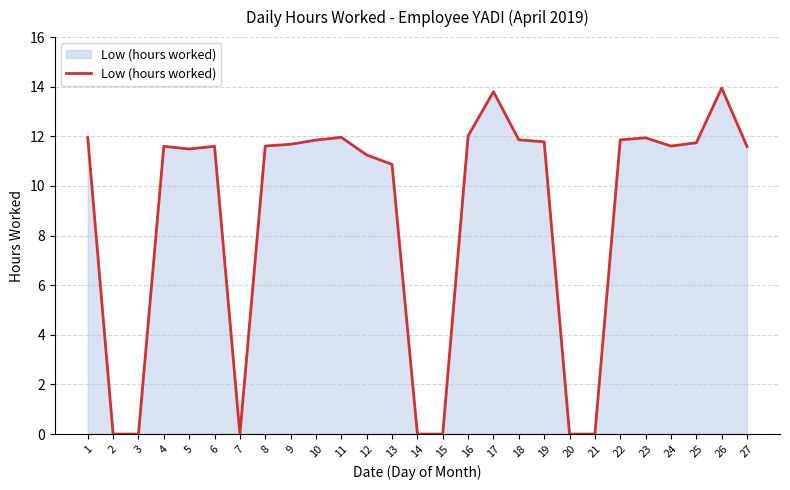

Is it true that the value at 9 is 18.4?

False